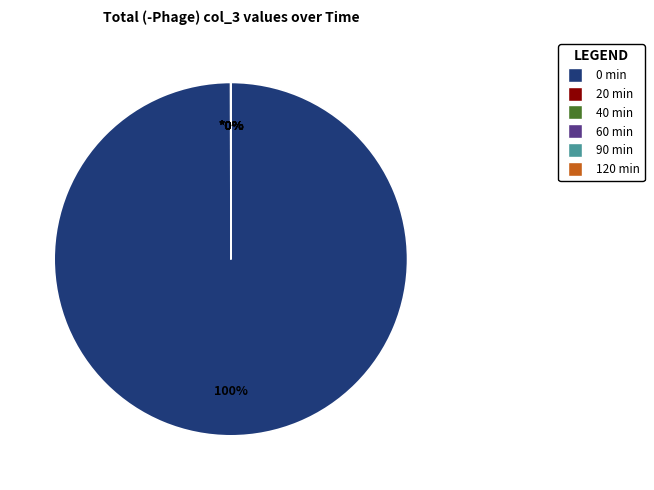

Is it true that 40 min is 1% of the pie?

False